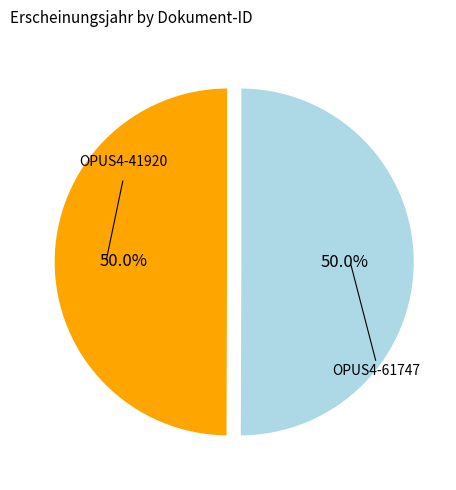

Count the number of slices in the pie.

2